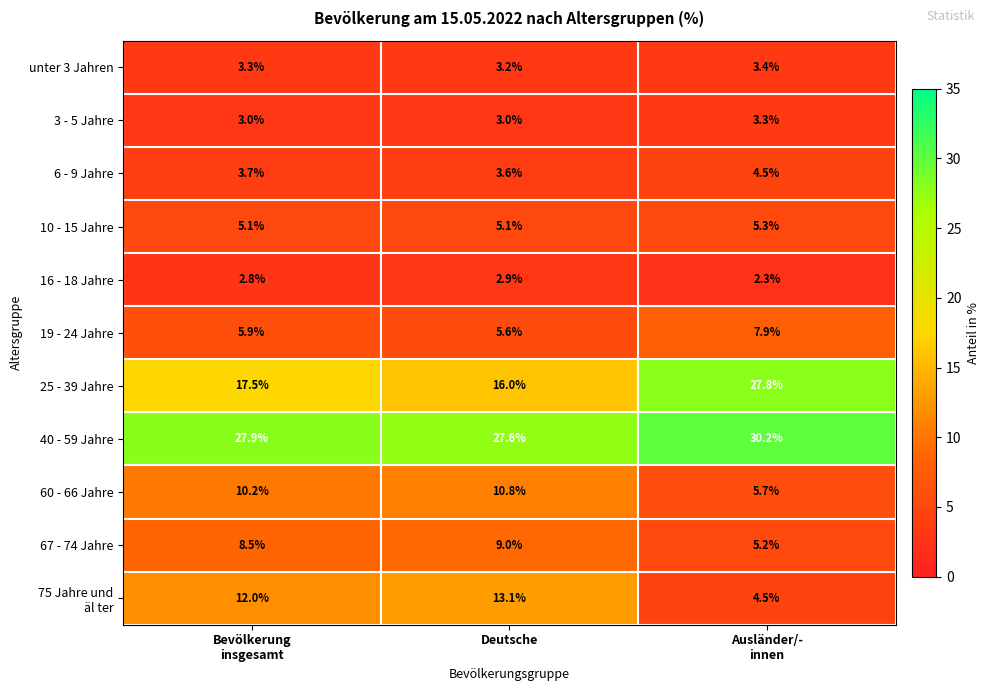

What is the average value of the 67 - 74 Jahre series?

7.6